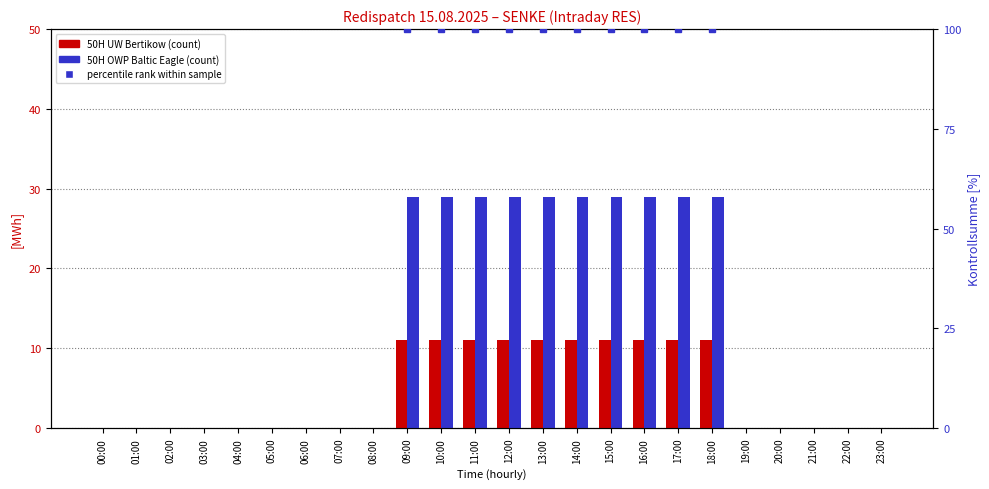

What is the label of the 5th bar from the left?

04:00